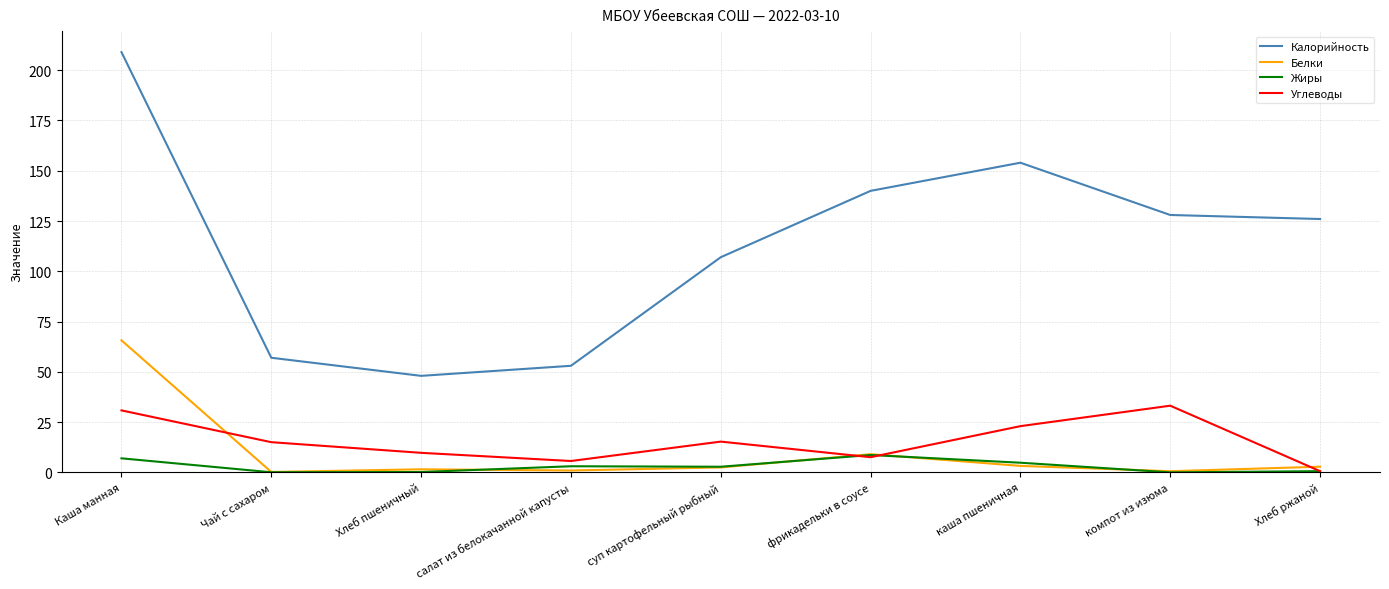

What is the difference between the highest and lowest values at компот из изюма?

128.0